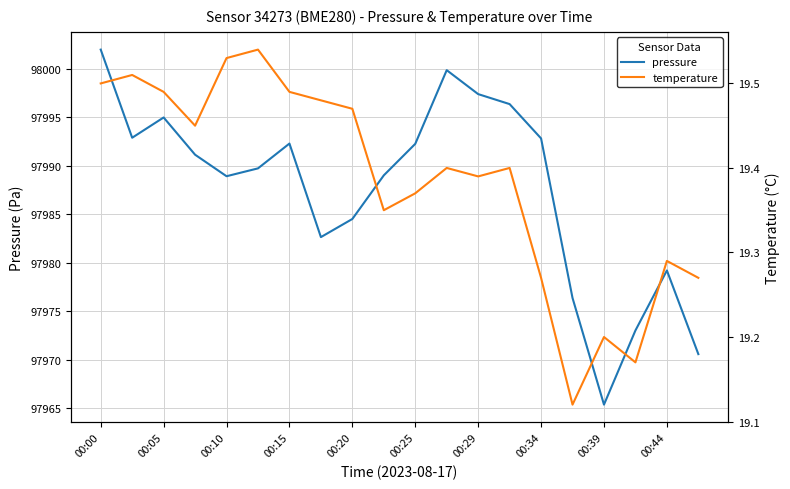

At how many categories does at least one series exceed 15100?

20